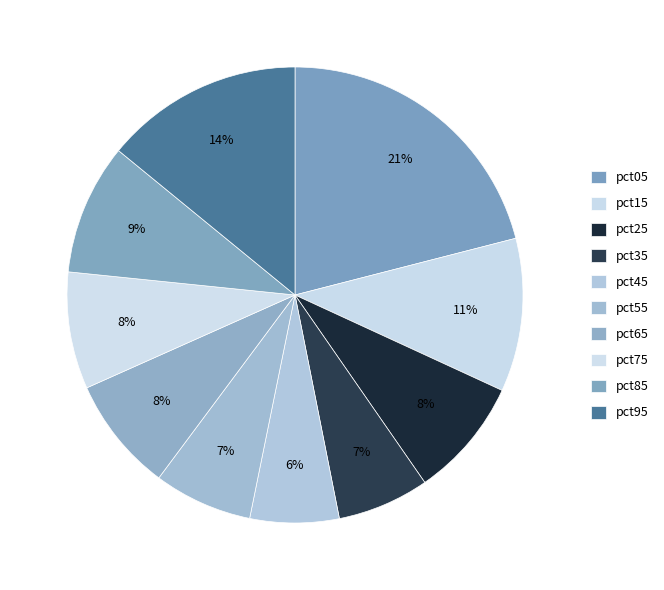

To the nearest percent, what percentage of the pie is pct05?

21%